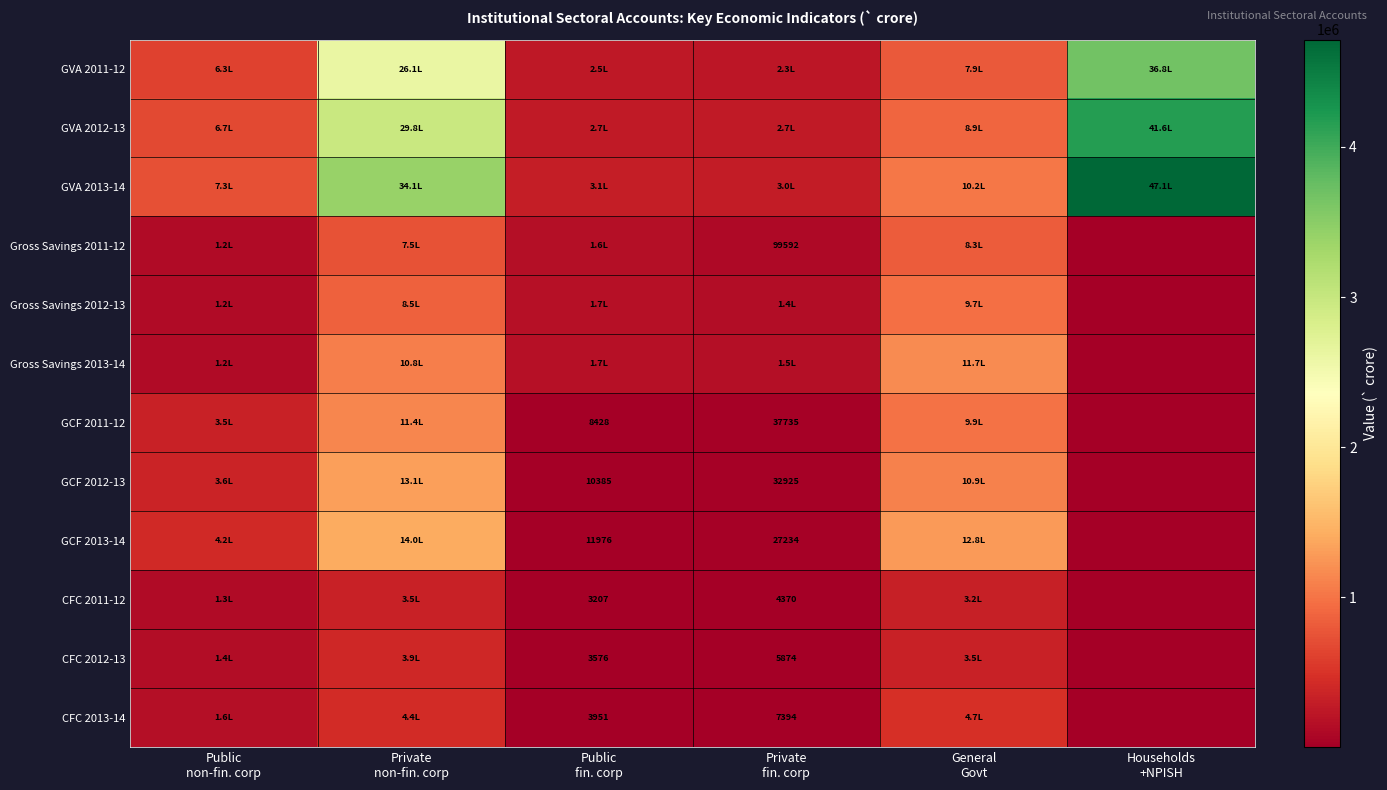

List the labels in order of Gross Savings 2011-12 value, largest first.

General Govt, Private non-fin. corp, Public fin. corp, Public non-fin. corp, Private fin. corp, Households +NPISH